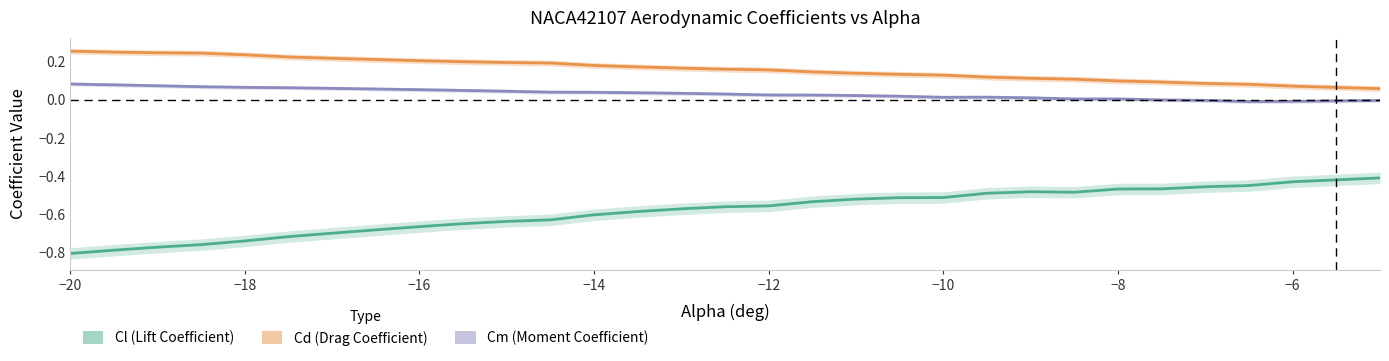

Reading left to right, extract all data points from this chart.

Cl: -0.8	-0.8	-0.8	-0.8	-0.7	-0.7	-0.7	-0.7	-0.7	-0.6	-0.6	-0.6	-0.6	-0.6	-0.6	-0.6	-0.6	-0.5	-0.5	-0.5	-0.5	-0.5	-0.5	-0.5	-0.5	-0.5	-0.5	-0.4	-0.4	-0.4
Cd: 0.3	0.2	0.2	0.2	0.2	0.2	0.2	0.2	0.2	0.2	0.2	0.2	0.2	0.2	0.2	0.2	0.2	0.1	0.1	0.1	0.1	0.1	0.1	0.1	0.1	0.1	0.1	0.1	0.1	0.1
Cm: 0.1	0.1	0.1	0.1	0.1	0.1	0.1	0.1	0.1	0.0	0.0	0.0	0.0	0.0	0.0	0.0	0.0	0.0	0.0	0.0	0.0	0.0	0.0	0.0	0.0	-0.0	-0.0	-0.0	-0.0	-0.0